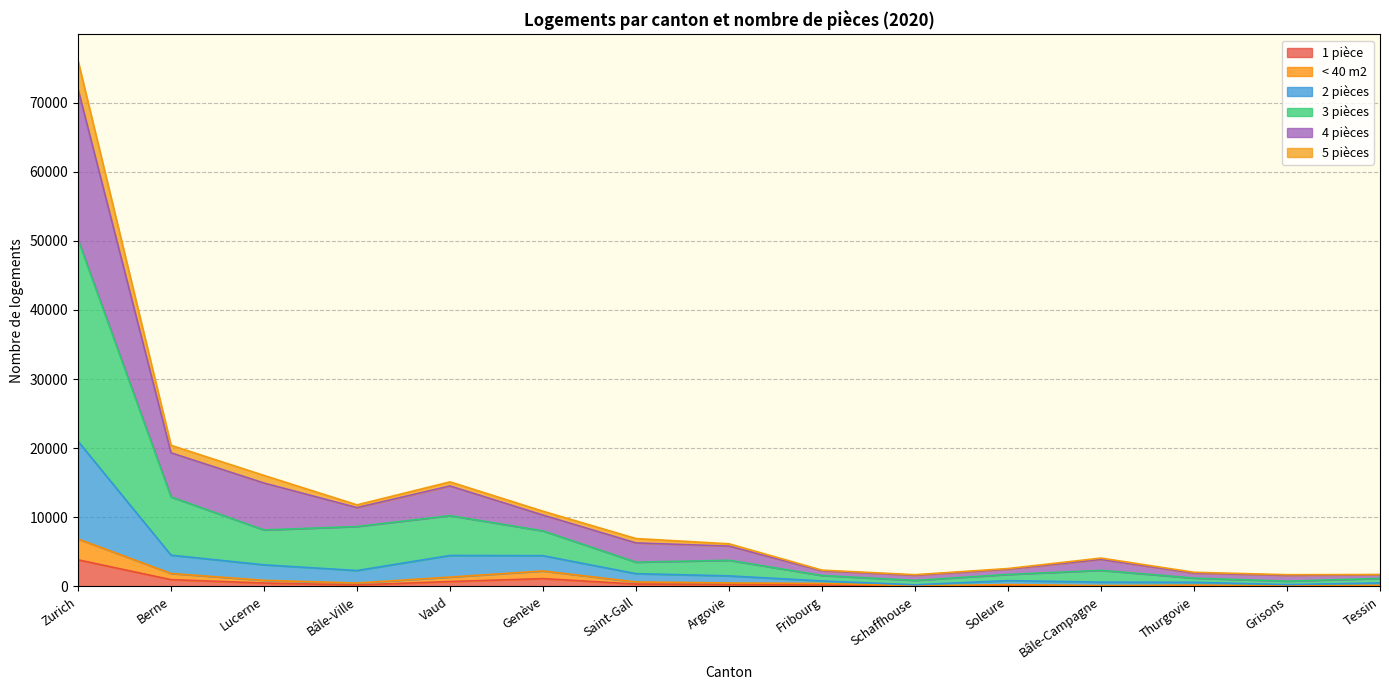

True or false: 1 pièce has more than 2 points higher than both neighbors.

True